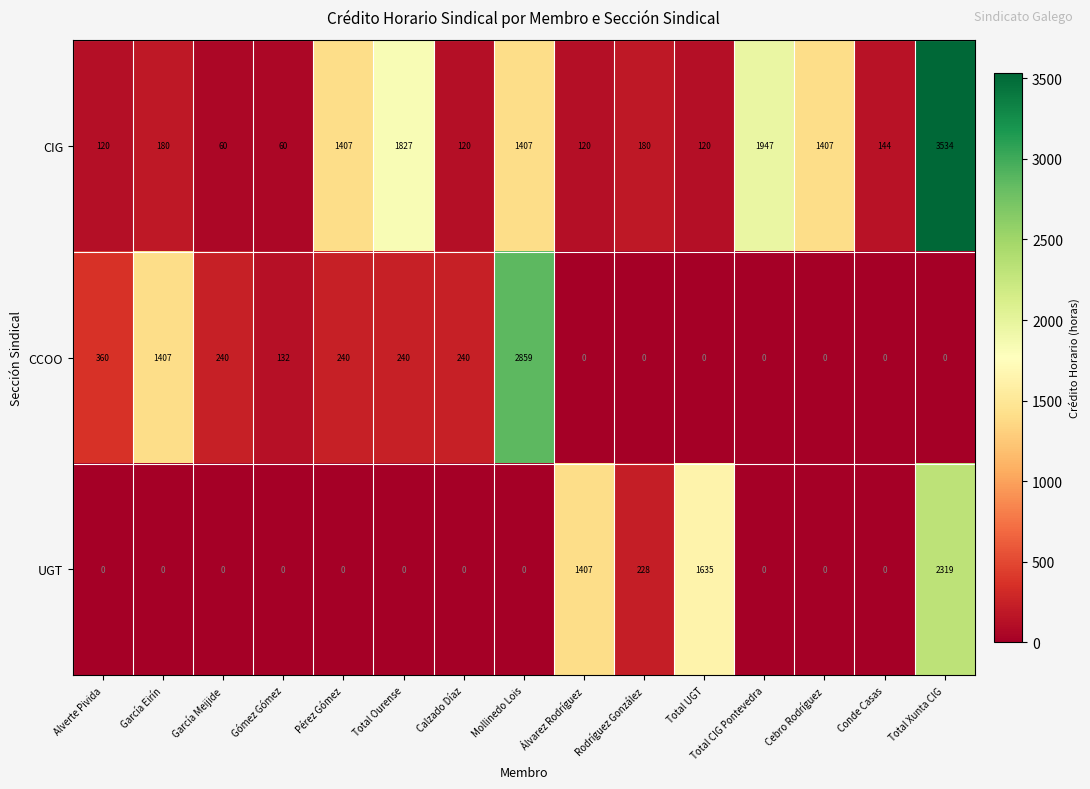

How many categories are shown in the chart?

15